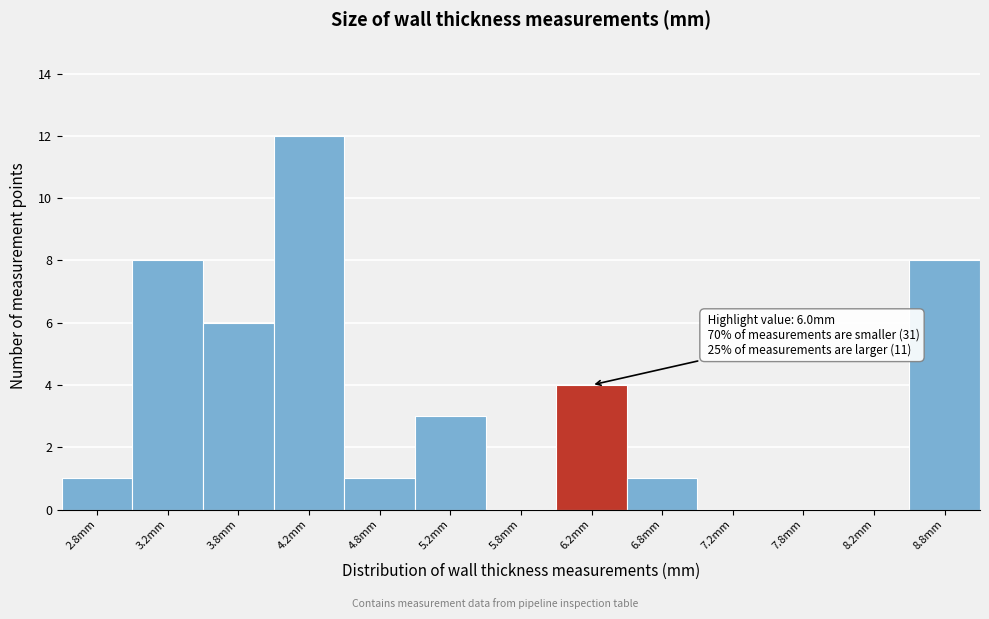

Which range on the x-axis has the tallest bar?

4.0 to 4.5